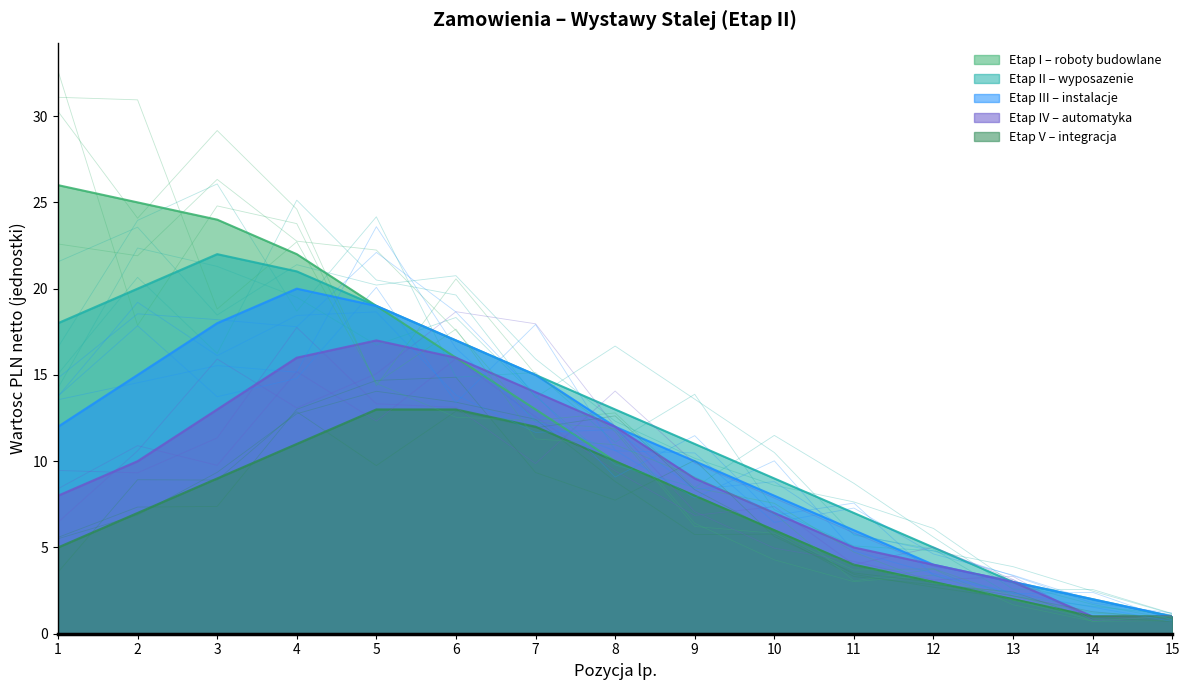

Rank the series by their maximum value, from lowest to highest.

Etap V – integracja, Etap IV – automatyka, Etap III – instalacje, Etap II – wyposazenie, Etap I – roboty budowlane